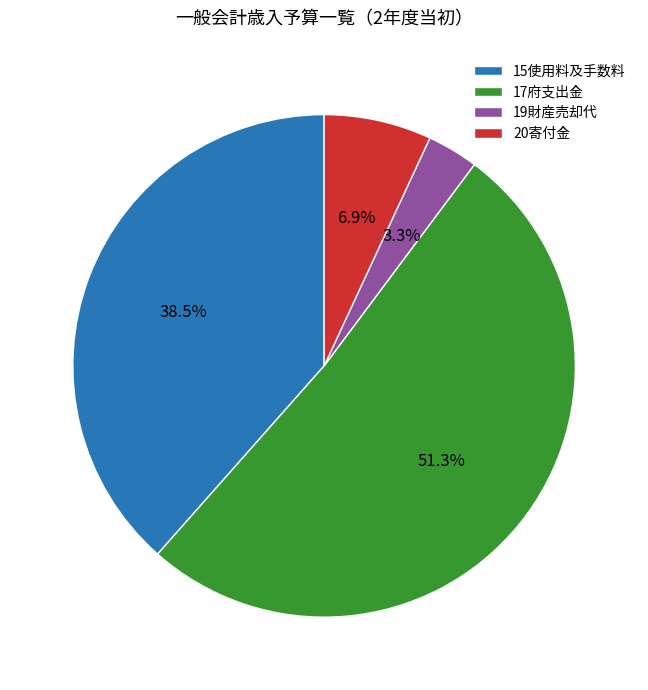

Approximately how many times larger is the value at 19財産売却代 compared to 17府支出金?

0.1